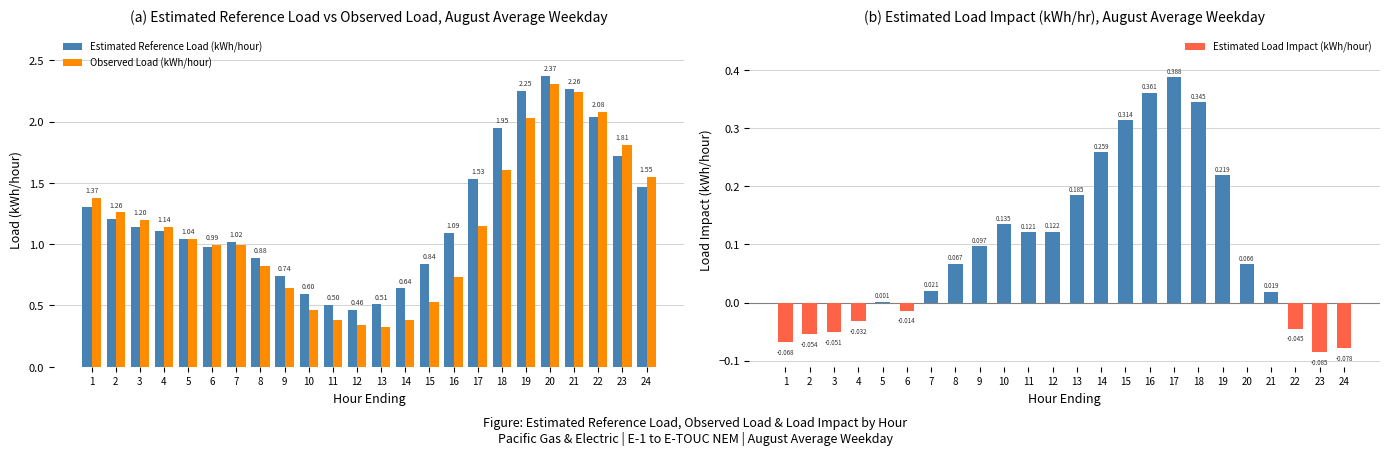

How many groups of bars are there?

24